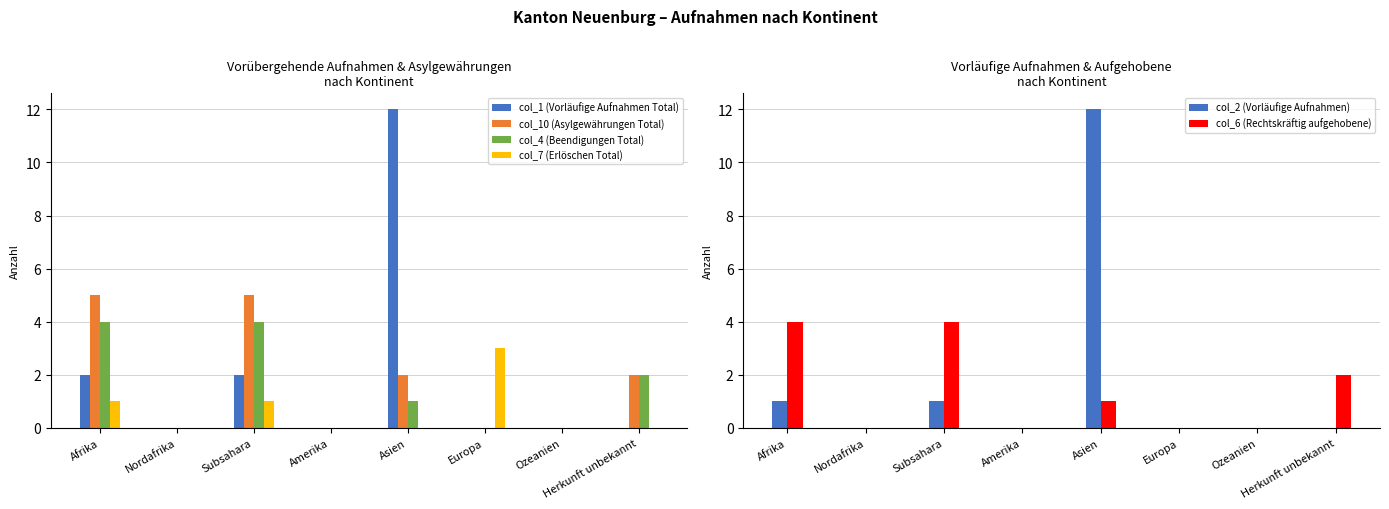

How many col_7 (Erlöschen Total) values are between 0 and 1?

7